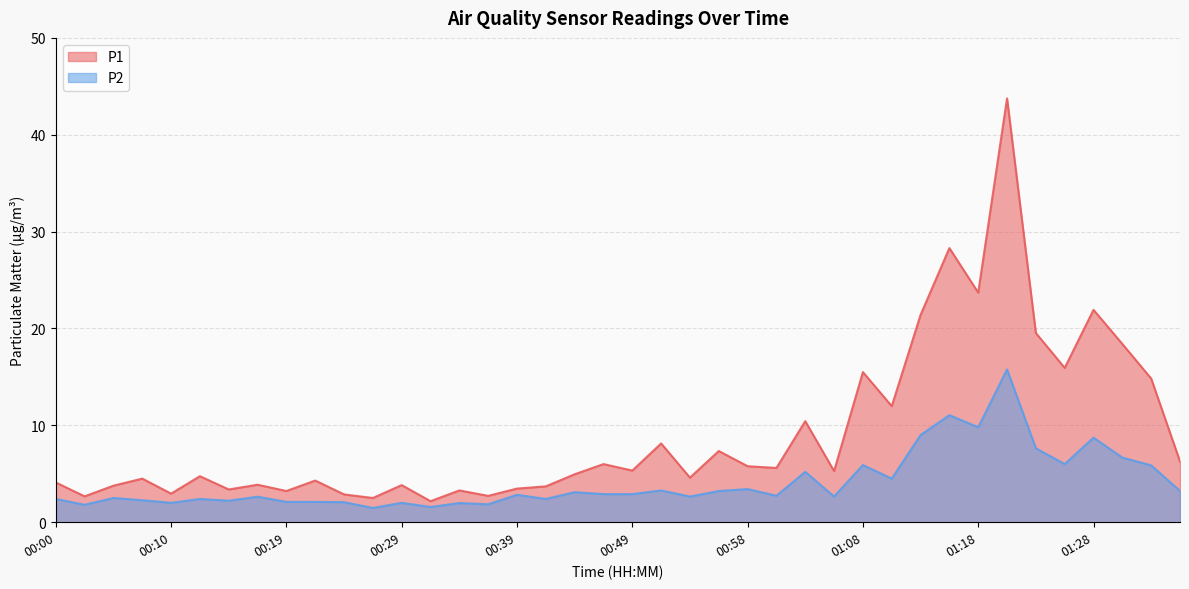

True or false: P1 and P2 cross at least once.

False